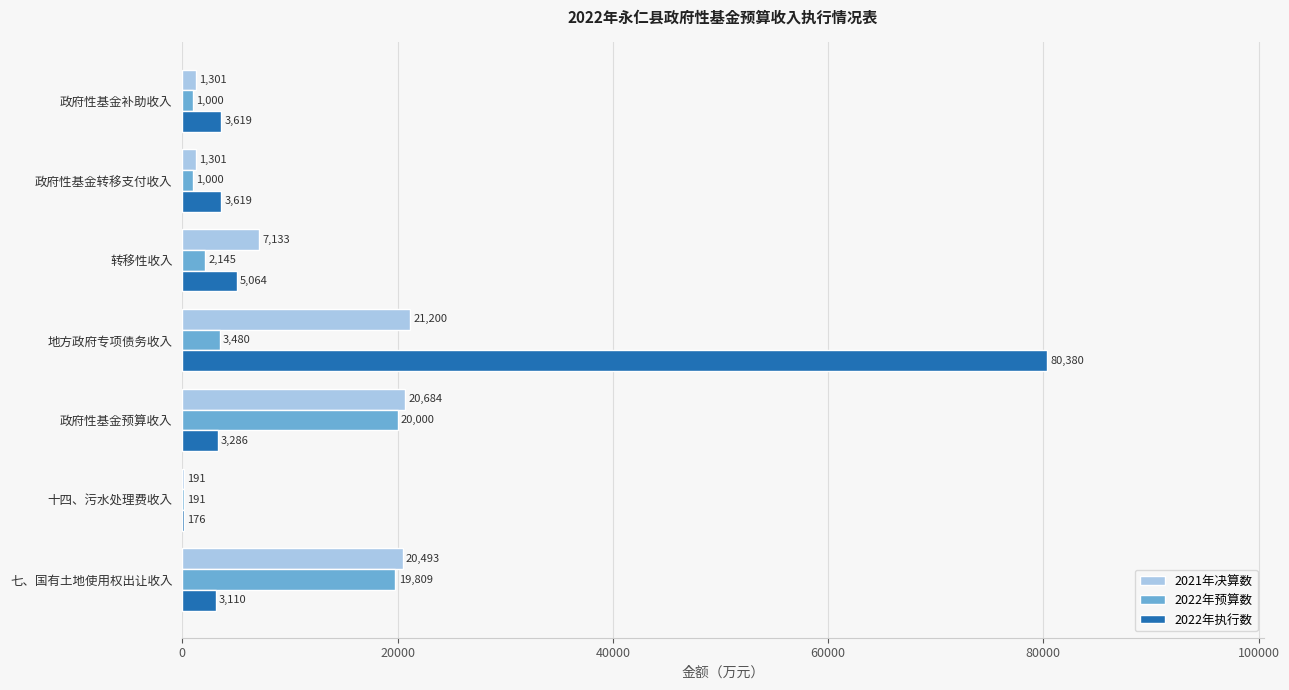

The value of 2022年预算数 at 七、国有土地使用权出让收入 is 13371. True or false?

False